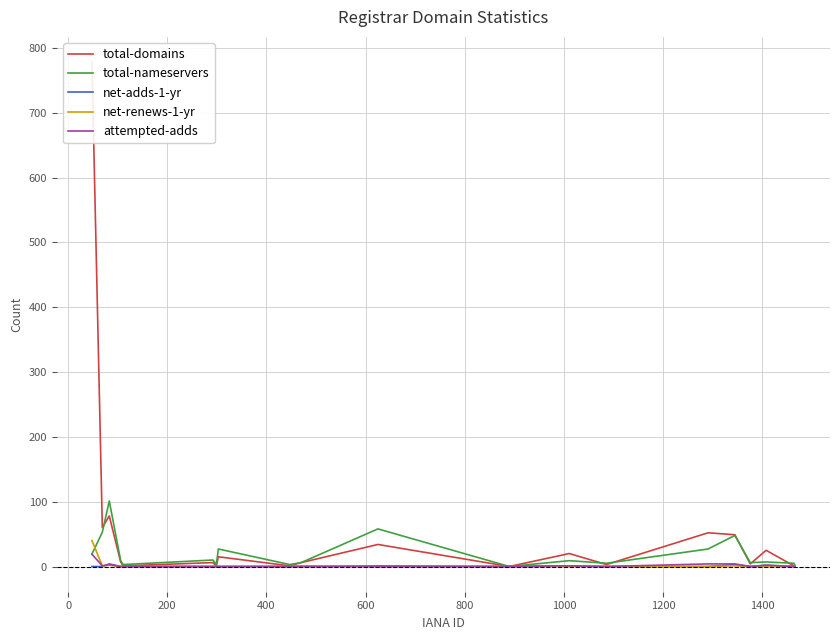

How many data points does each series have?

20